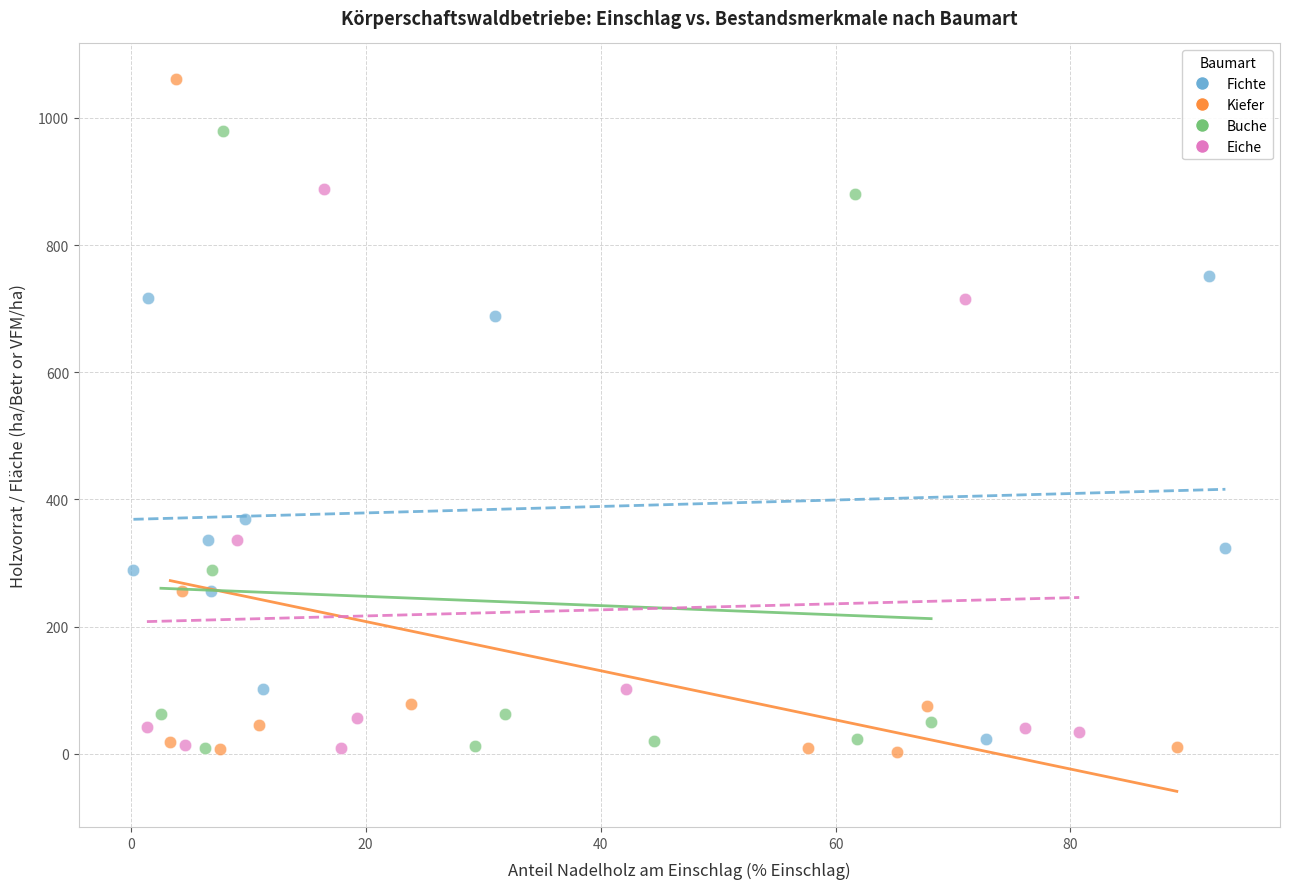

Which series has the largest Y range (max minus min)?

Kiefer